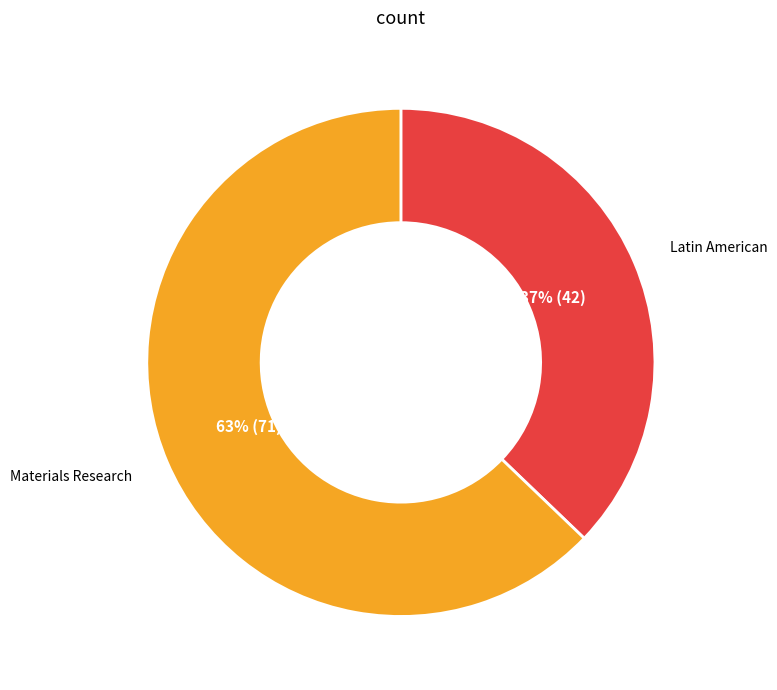

How many slices are in this pie chart?

2